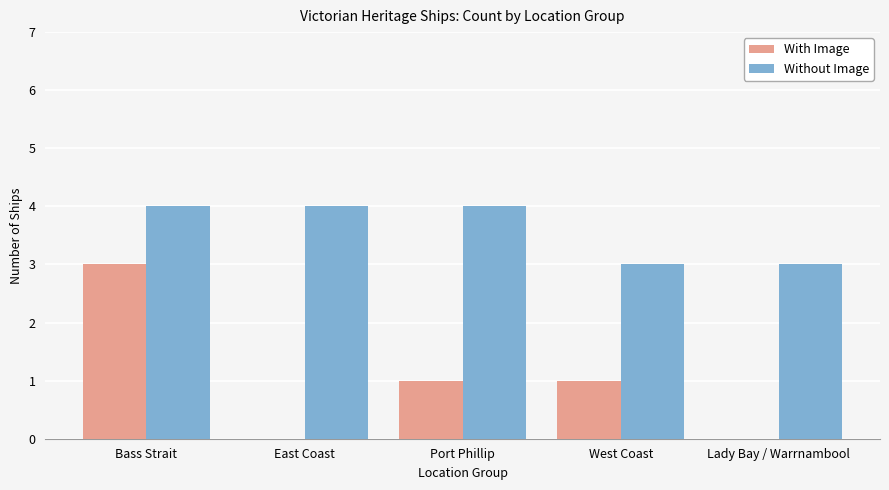

Which series has the widest spread of values?

With Image